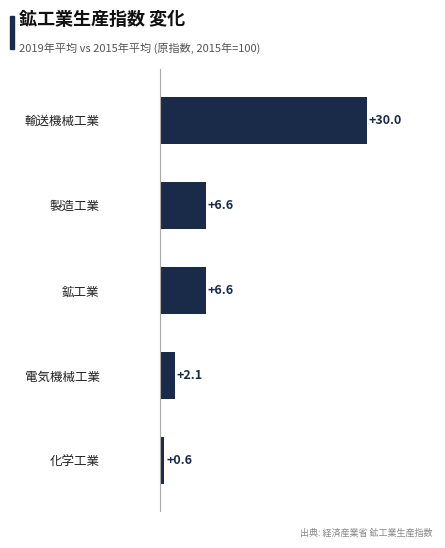

Is it true that the value at 輸送機械工業 is 45.6?

False